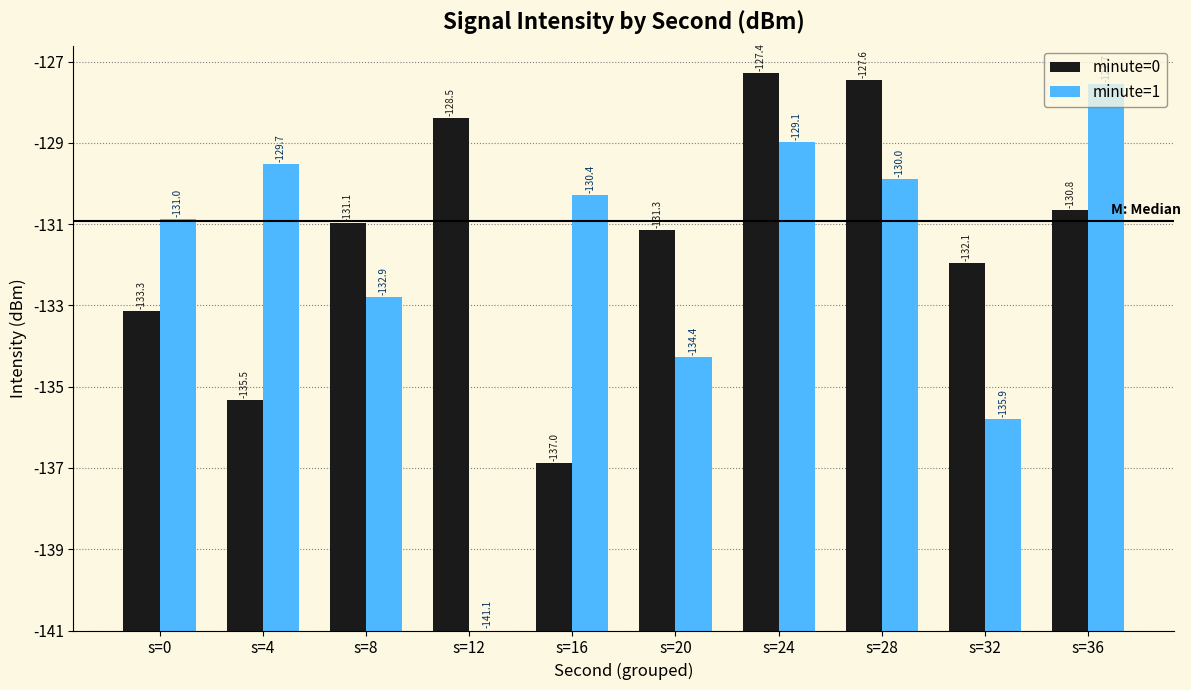

What are all the series names shown in the legend?

minute=0, minute=1